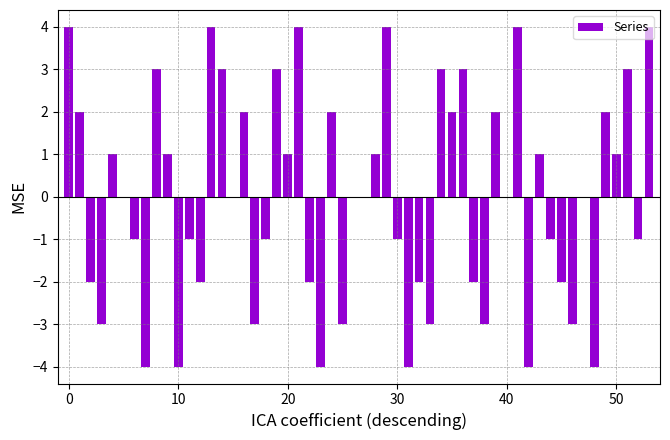

What is the maximum value shown in the chart?

4